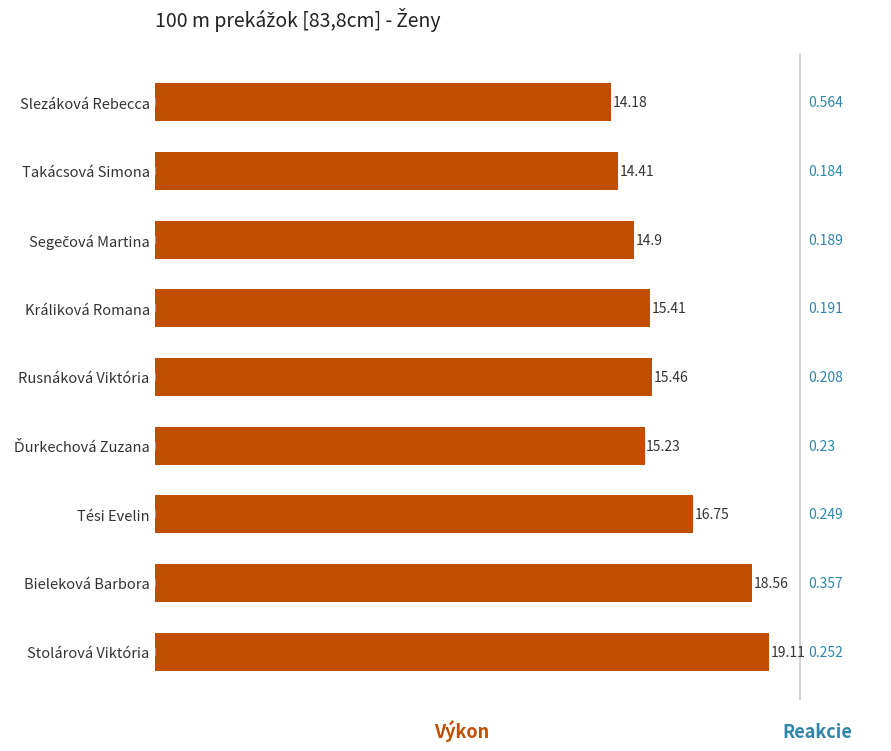

At which label is the value closest to 16?

Rusnáková Viktória